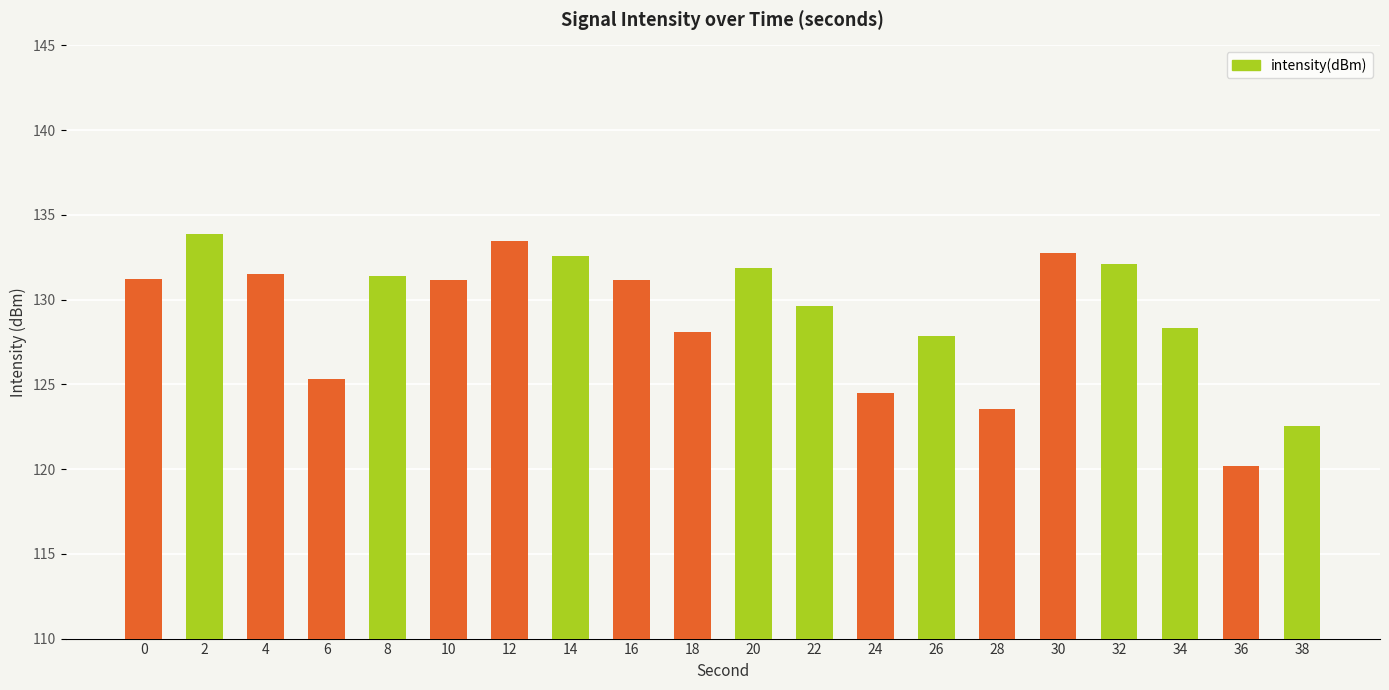

How many bars are there in total?

20